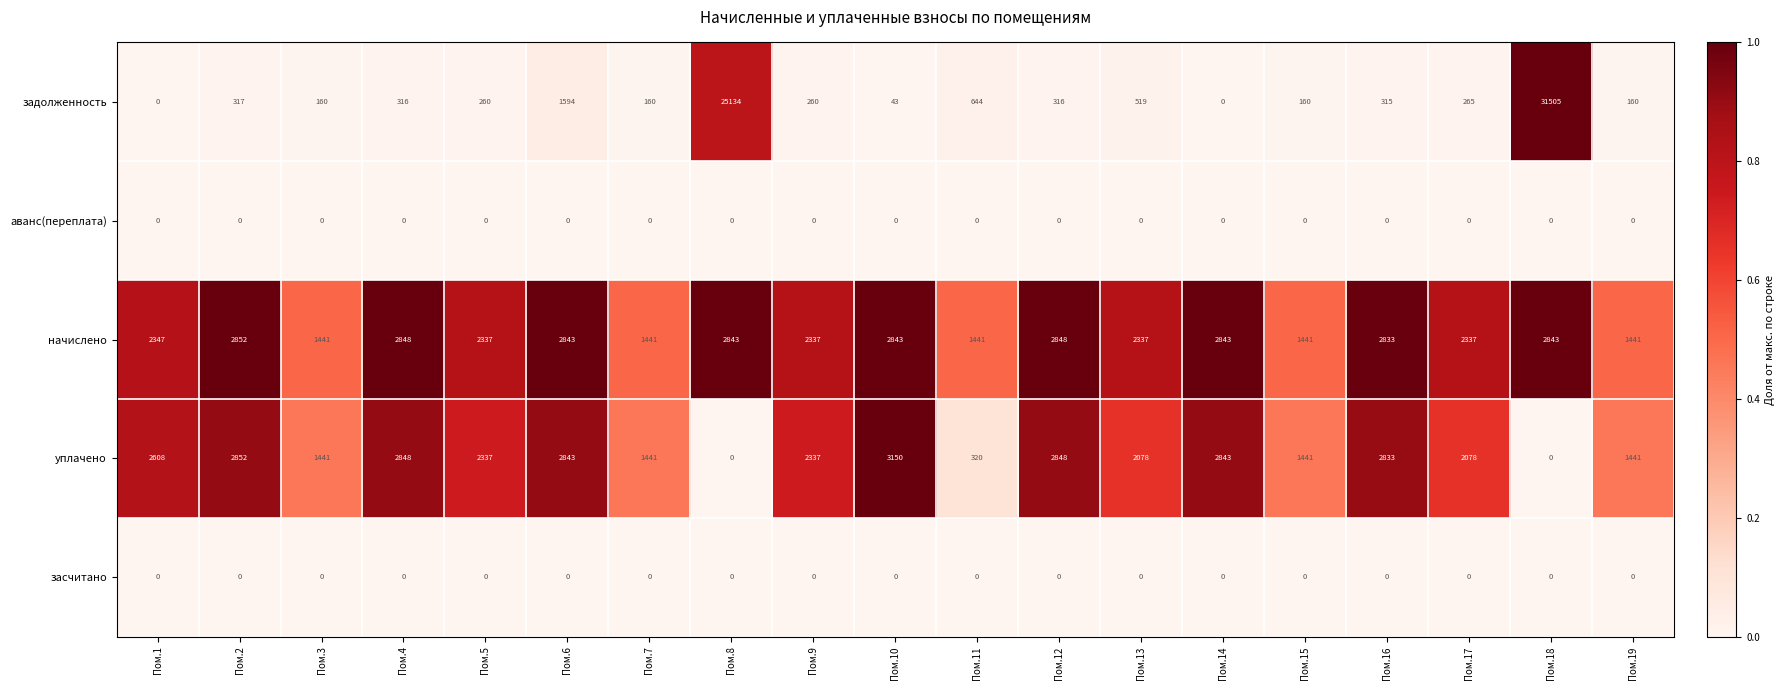

What is the maximum value shown in the chart?

31505